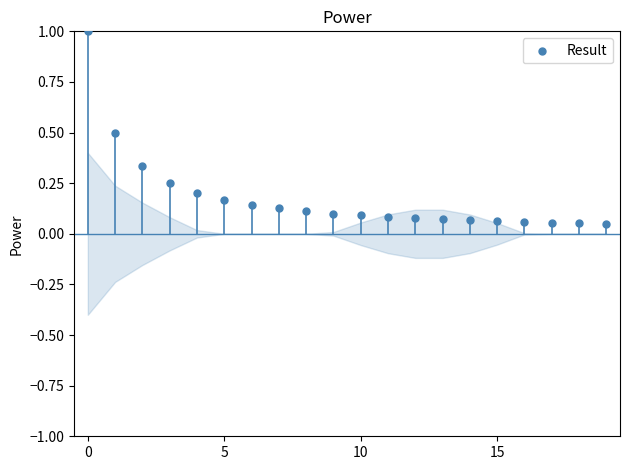

How many points are shown in the scatter plot?

20